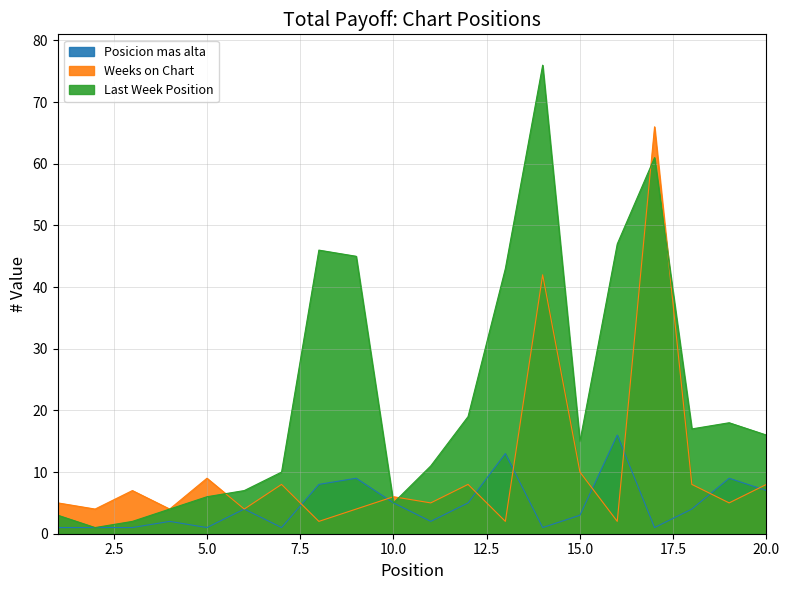

Where is the first local maximum for Posicion mas alta?

4